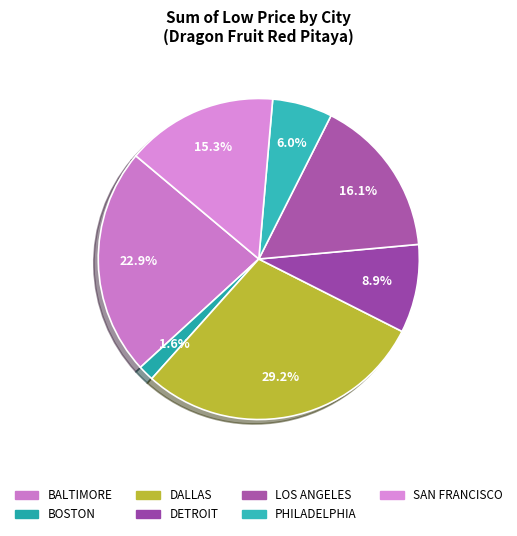

Which category has the biggest portion of the pie?

DALLAS